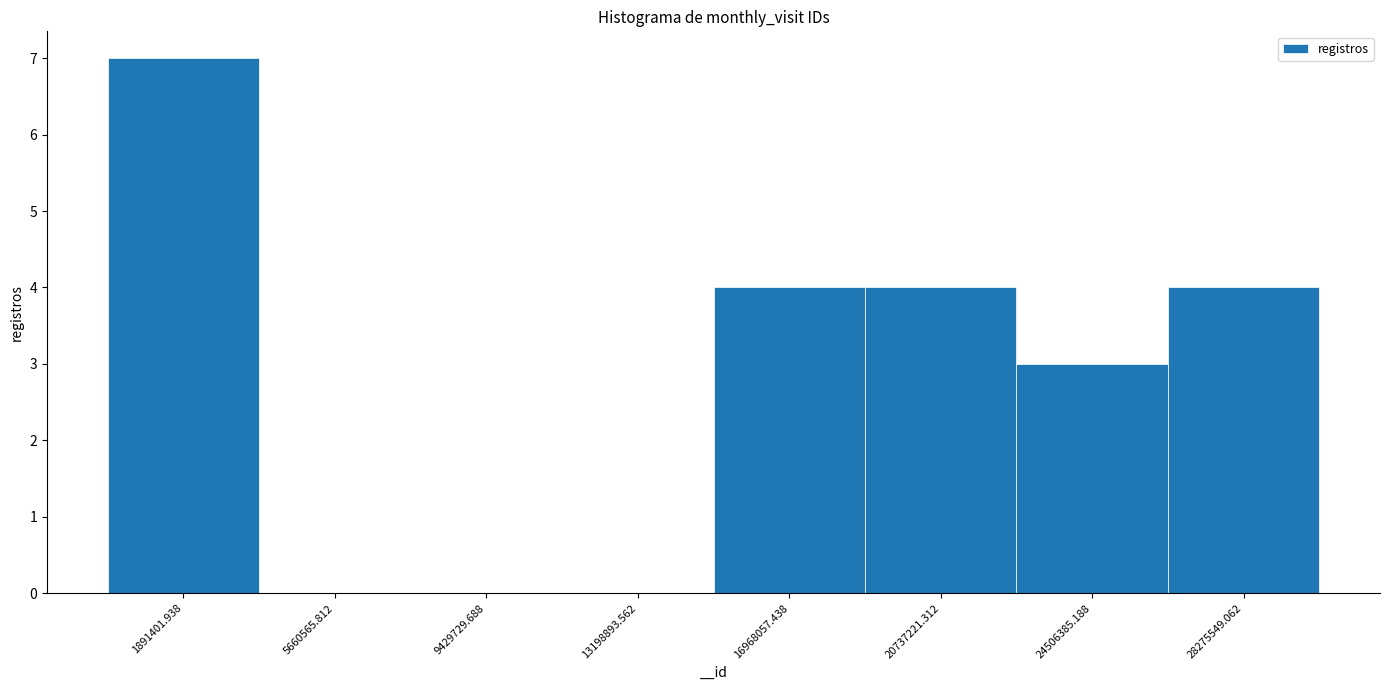

Reading left to right, transcribe this chart: for each bar, give the range it covers on the x-axis and its height. Neither the bar edges nor the heights are printed on the chart, so give them approximately, as read against the axes.

0 to 4000000: 7
4000000 to 7500000: 0
7500000 to 11500000: 0
11500000 to 15000000: 0
15000000 to 19000000: 4
19000000 to 22500000: 4
22500000 to 26500000: 3
26500000 to 30000000: 4